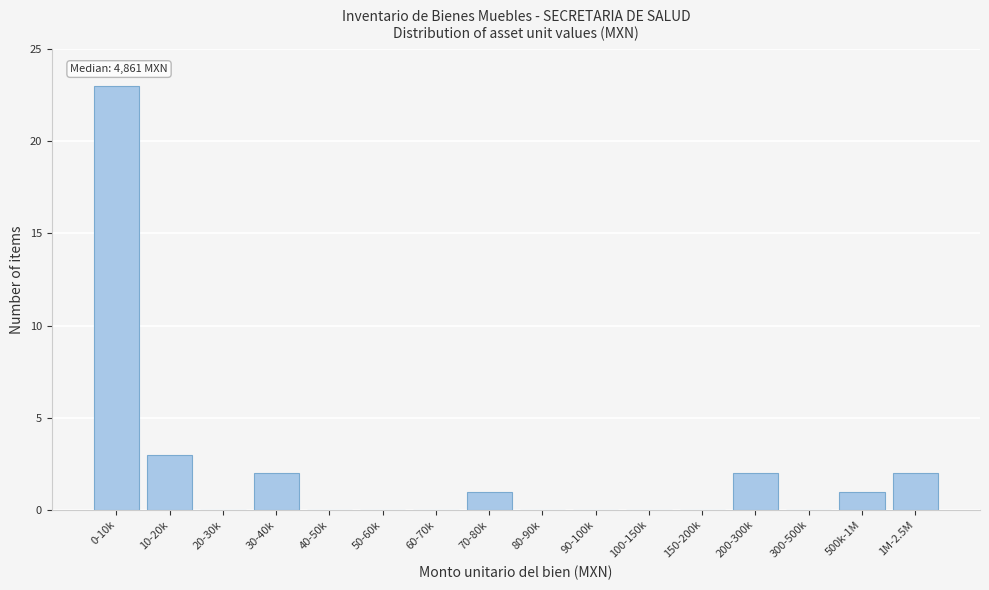

Reading left to right, what are all the values shown in this chart?

0-10k=23	10-20k=3	20-30k=0	30-40k=2	40-50k=0	50-60k=0	60-70k=0	70-80k=1	80-90k=0	90-100k=0	100-150k=0	150-200k=0	200-300k=2	300-500k=0	500k-1M=1	1M-2.5M=2